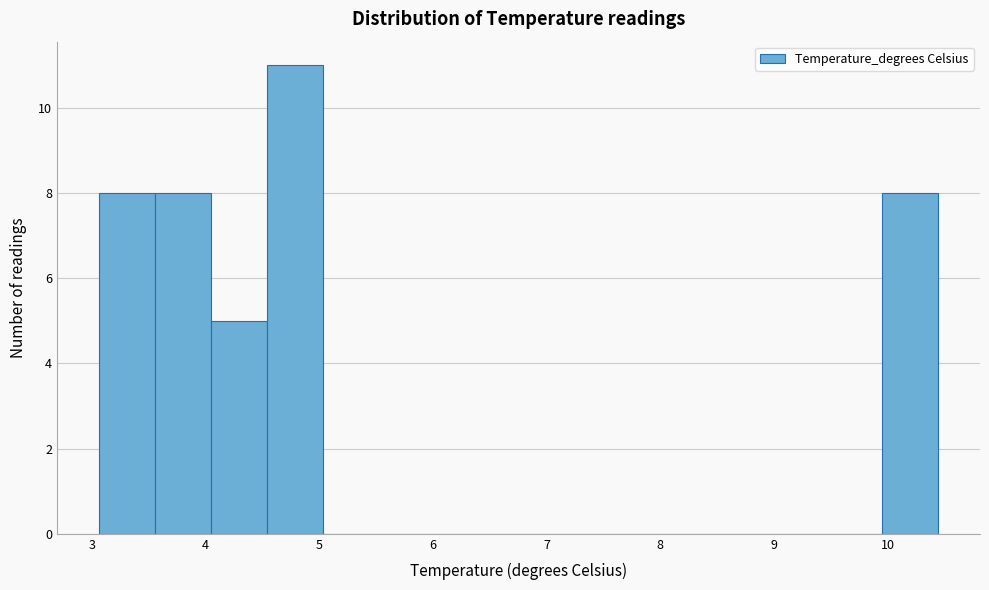

Reading left to right, transcribe this chart: for each bar, give the range it covers on the x-axis and its height. Neither the bar edges nor the heights are printed on the chart, so give them approximately, as read against the axes.

3.1 to 3.6: 8
3.6 to 4.0: 8
4.0 to 4.5: 5
4.5 to 5.0: 11
5.0 to 5.5: 0
5.5 to 6.0: 0
6.0 to 6.5: 0
6.5 to 7.0: 0
7.0 to 7.5: 0
7.5 to 8.0: 0
8.0 to 8.5: 0
8.5 to 9.0: 0
9.0 to 9.5: 0
9.5 to 10.0: 0
10.0 to 10.4: 8